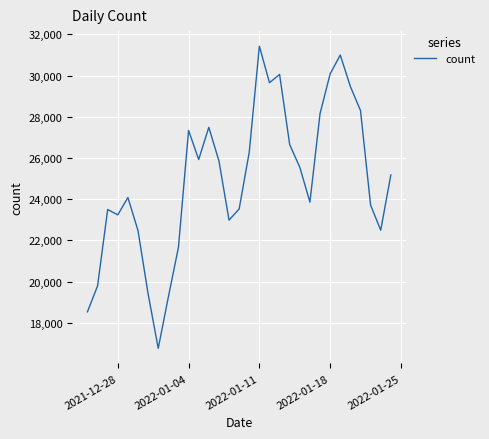

What is the minimum value shown in the chart?

16765